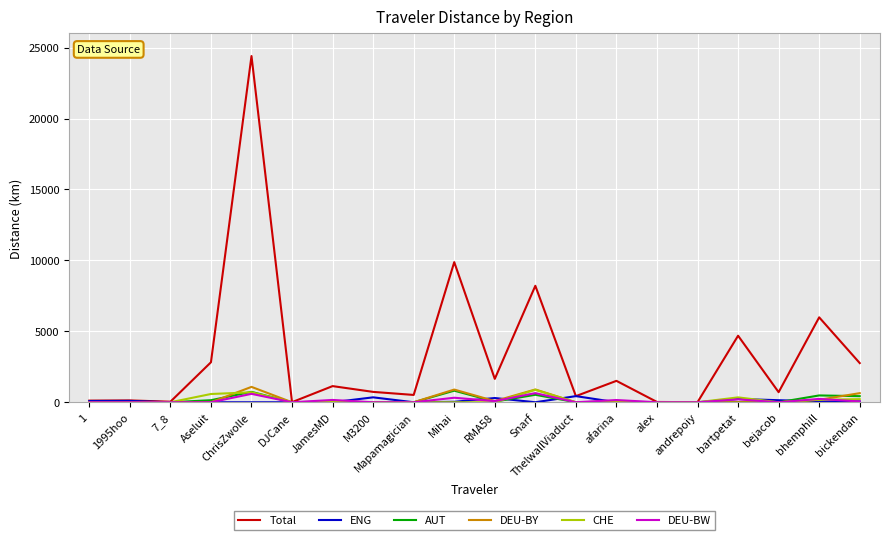

At which category is the sum across all series the highest?

ChrisZwolle